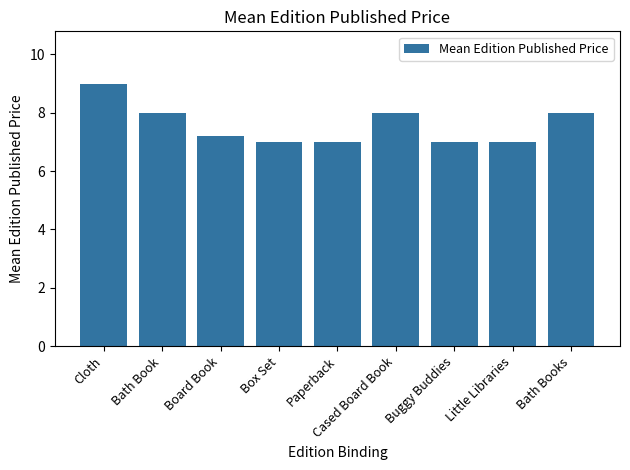

What value does the data have at Box Set?

7.0